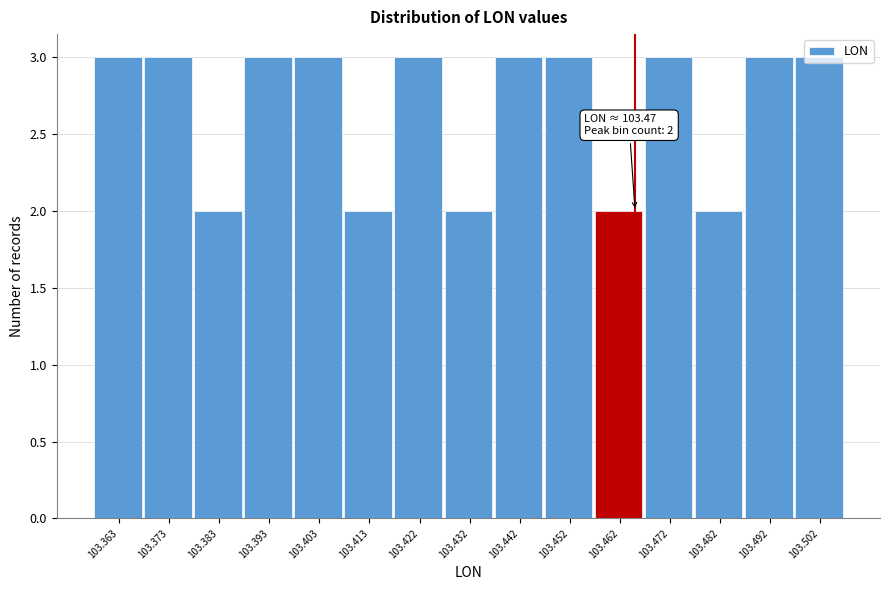

The value at 103.422 is 3. True or false?

True